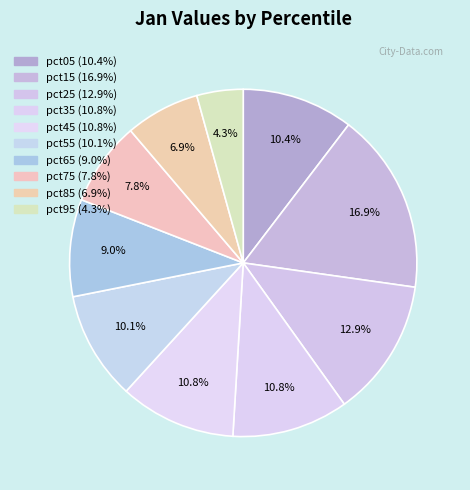

How many segments does this pie chart have?

10